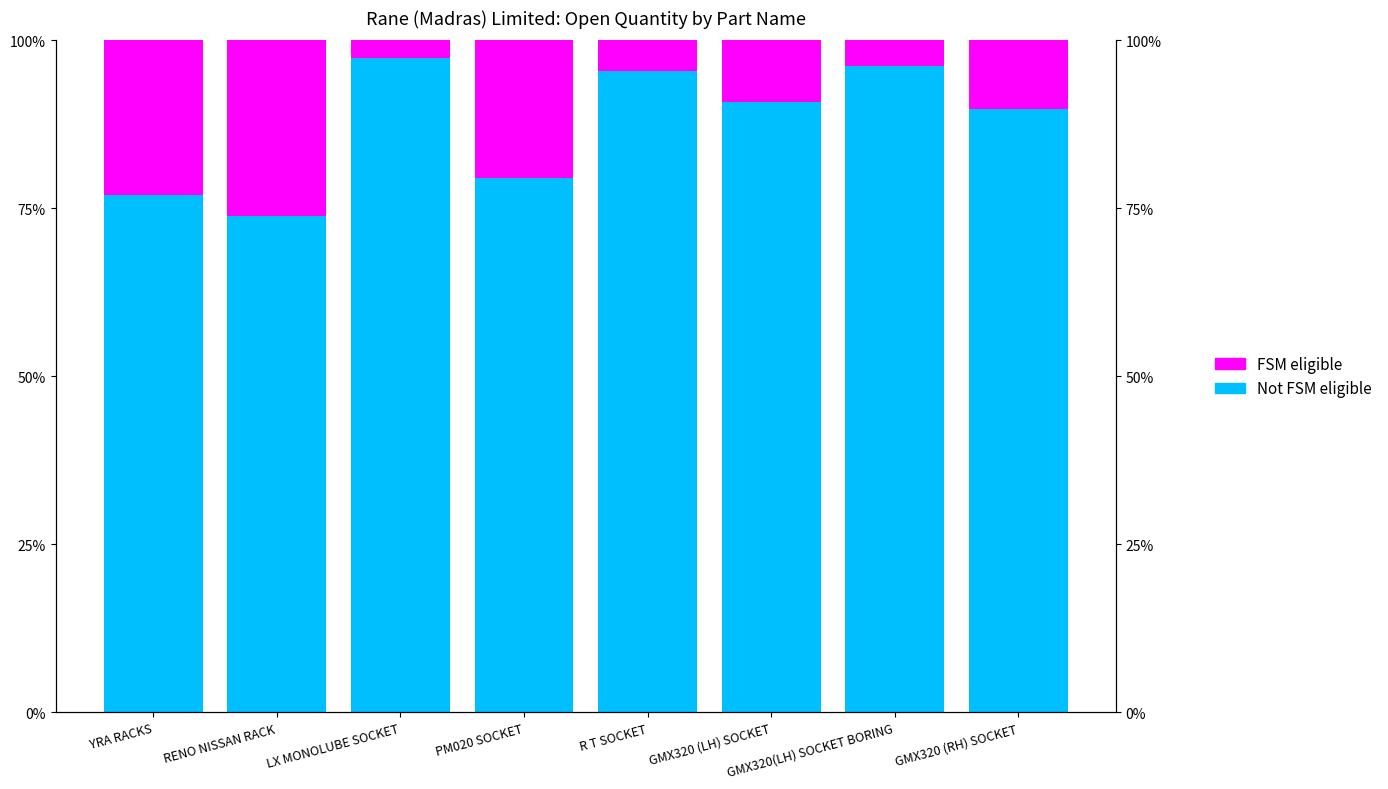

Which series has the widest spread of values?

Not FSM eligible